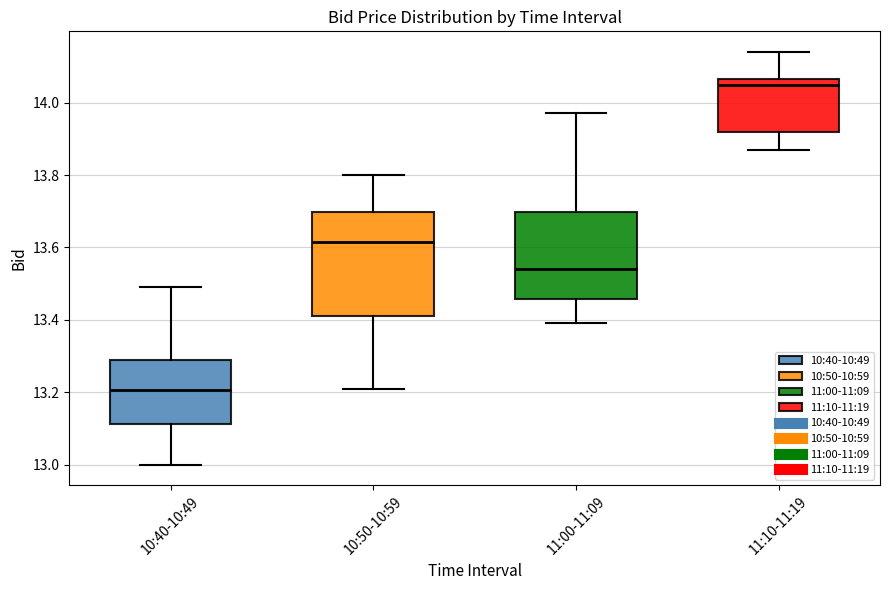

Which box has the highest median line?

11:10-11:19